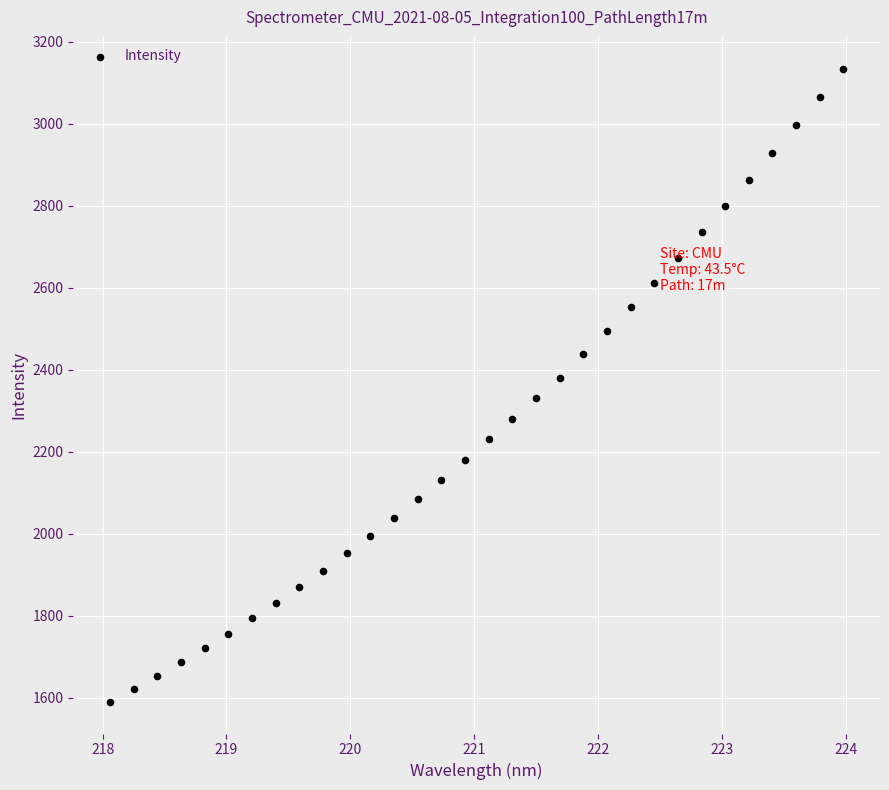

What is the range of Y values (max minus min)?

1544.9